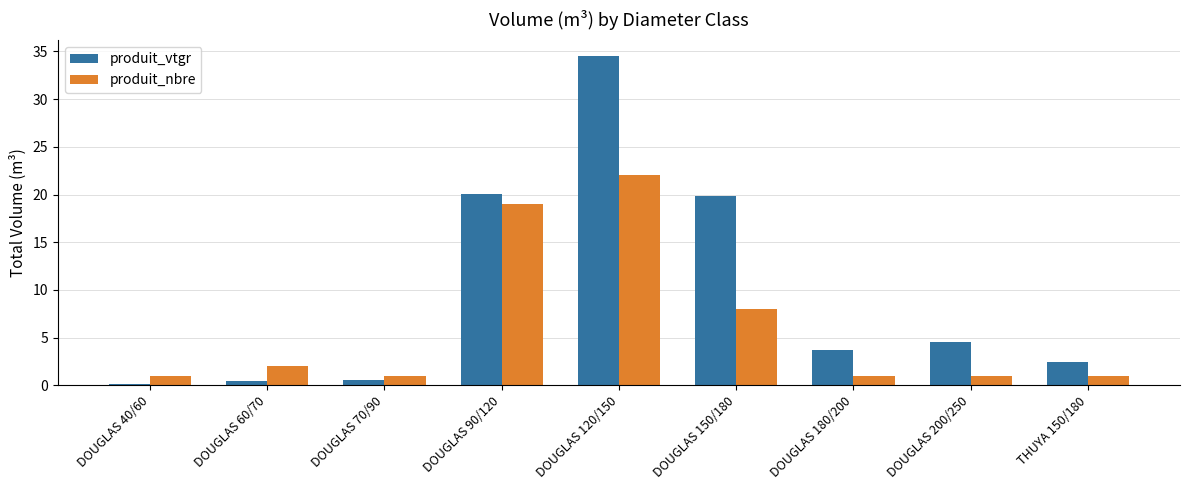

Count the number of categories in the chart.

9